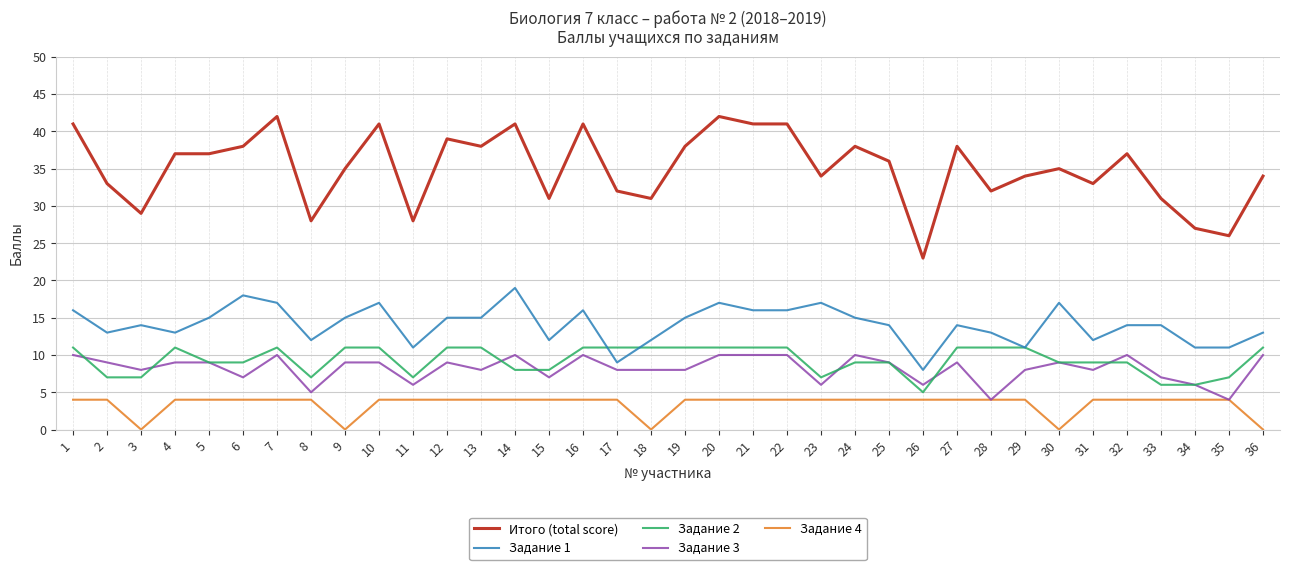

What is the spread (max minus min) of values at 36?

34